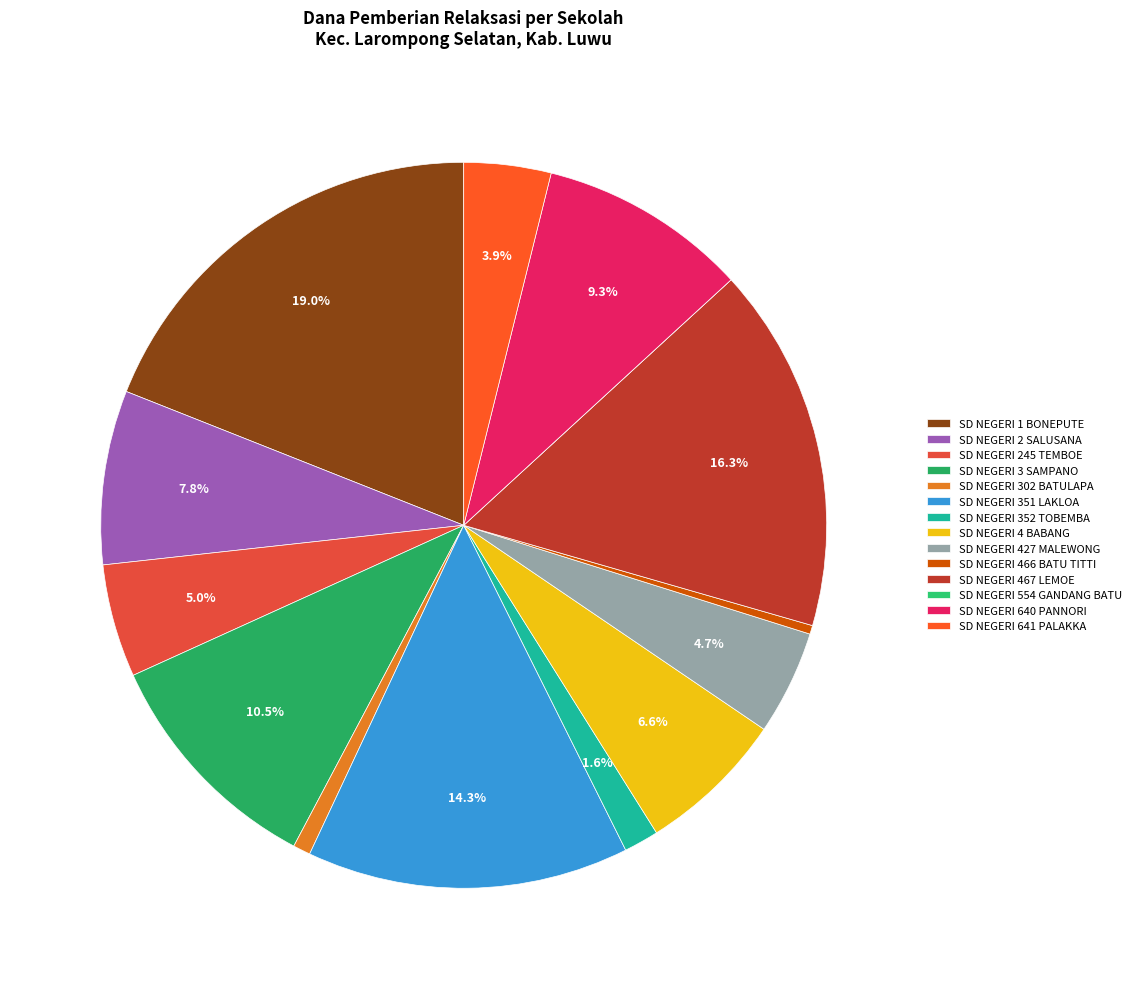

How many slices are in this pie chart?

14